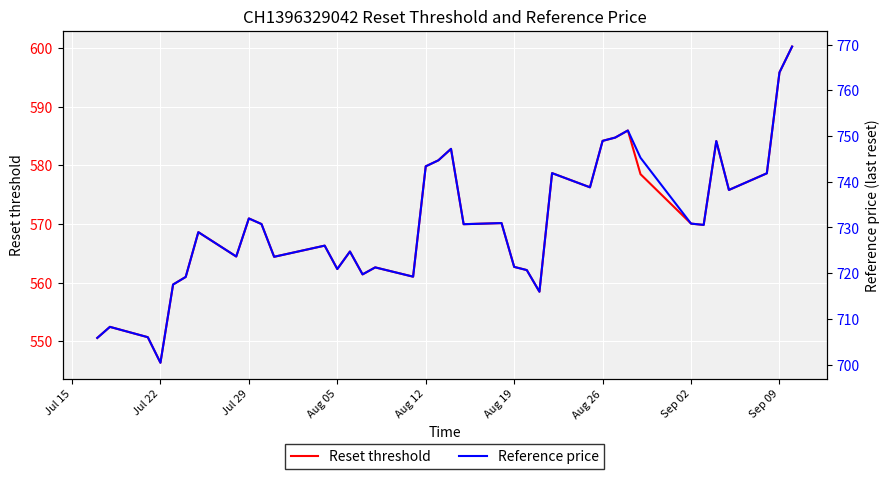

At which label does Reset threshold first exceed 569?

Jul 29